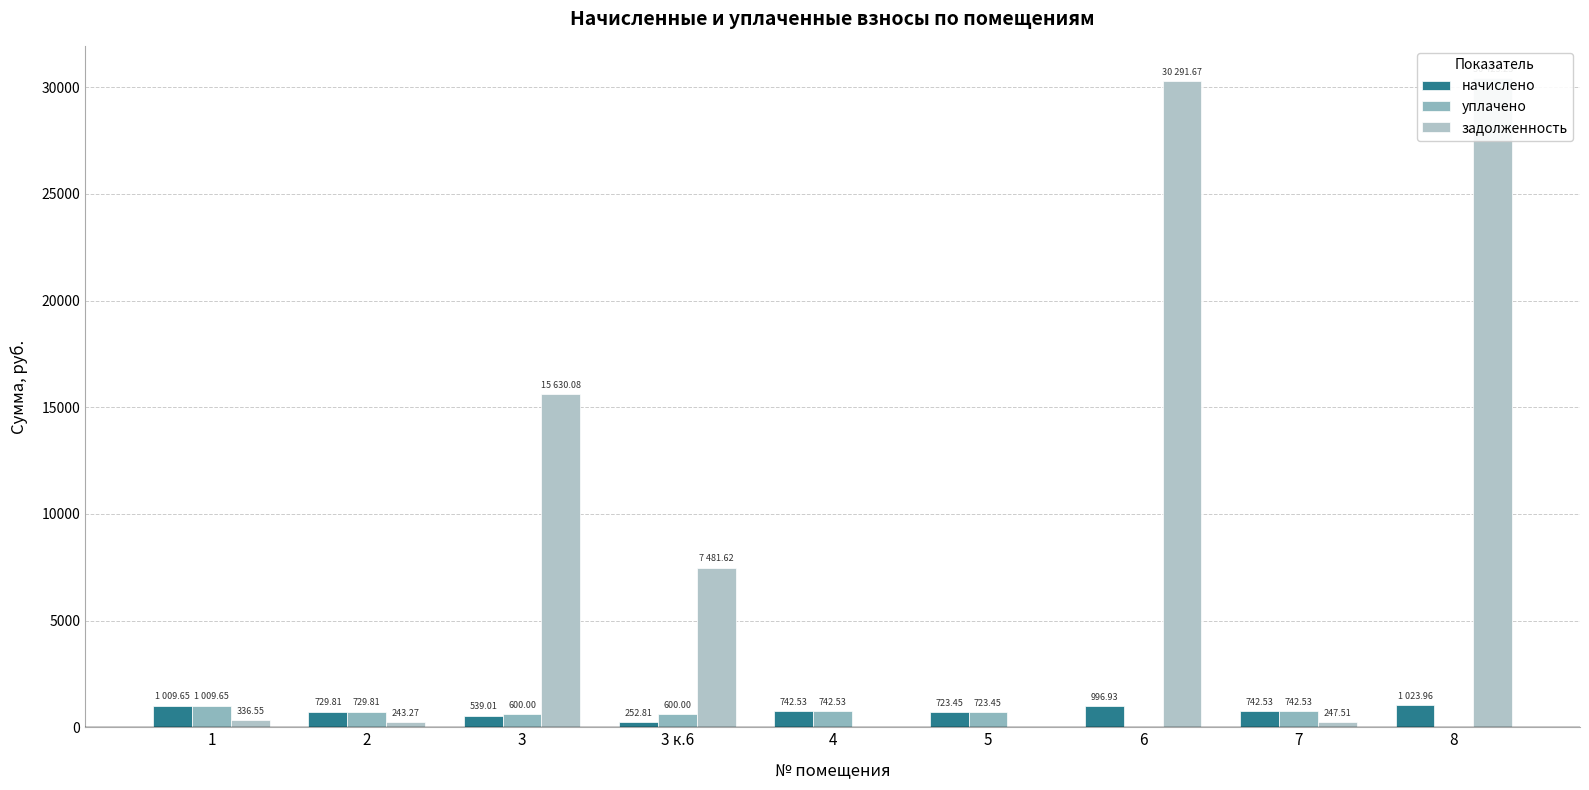

What is the sum of all уплачено values?

5148.0